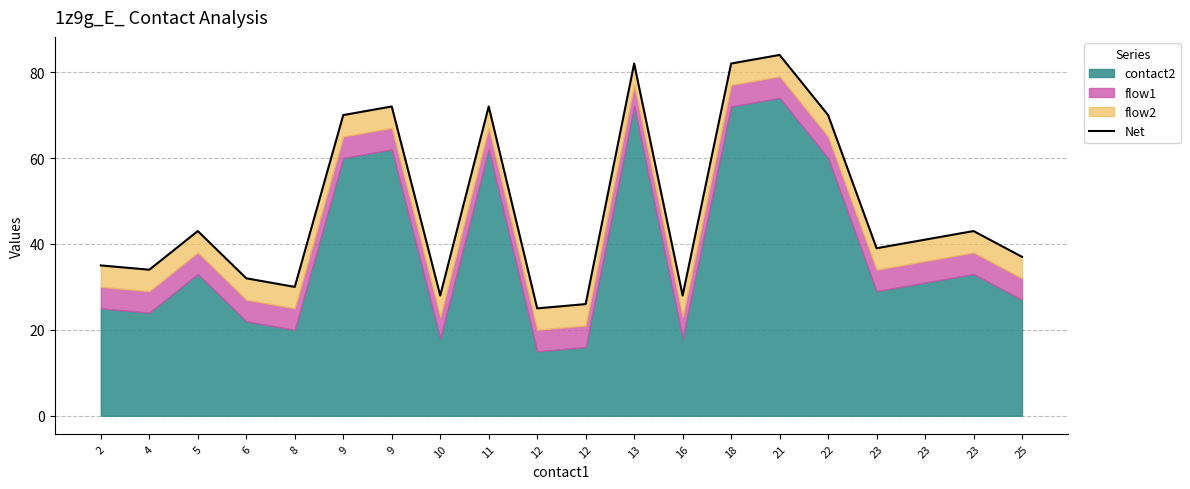

Rank the categories by value from lowest to highest.

12, 12, 10, 16, 8, 6, 4, 2, 25, 23, 23, 5, 23, 9, 22, 9, 11, 13, 18, 21